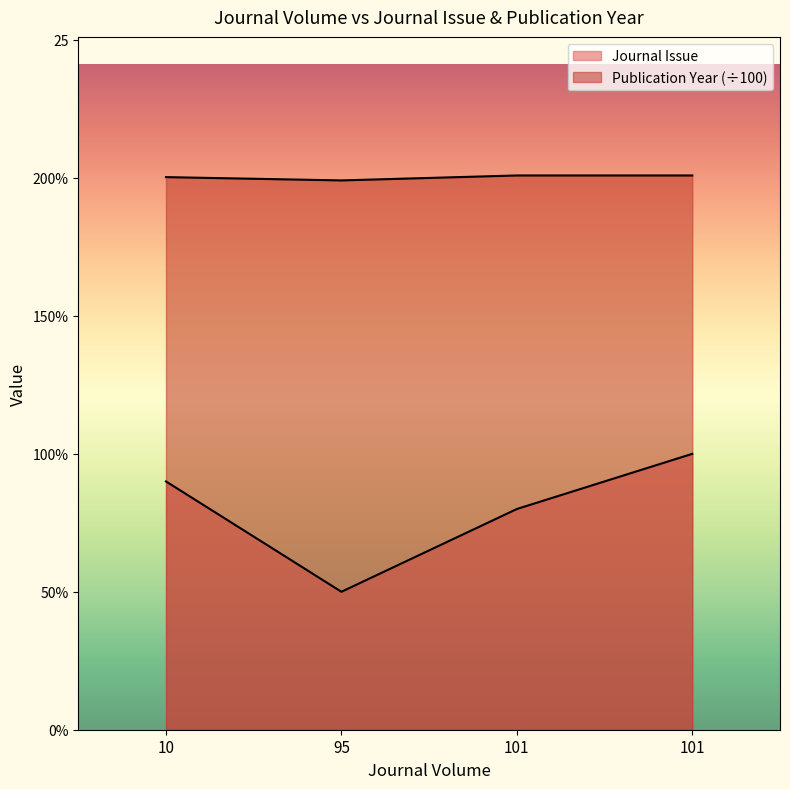

What value does the data have at 101?

10